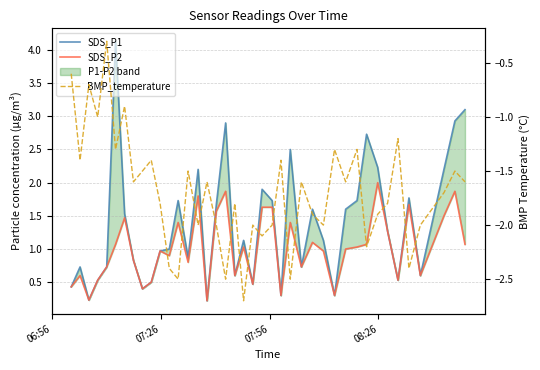

How many values in the BMP_temperature series are below -1?

35